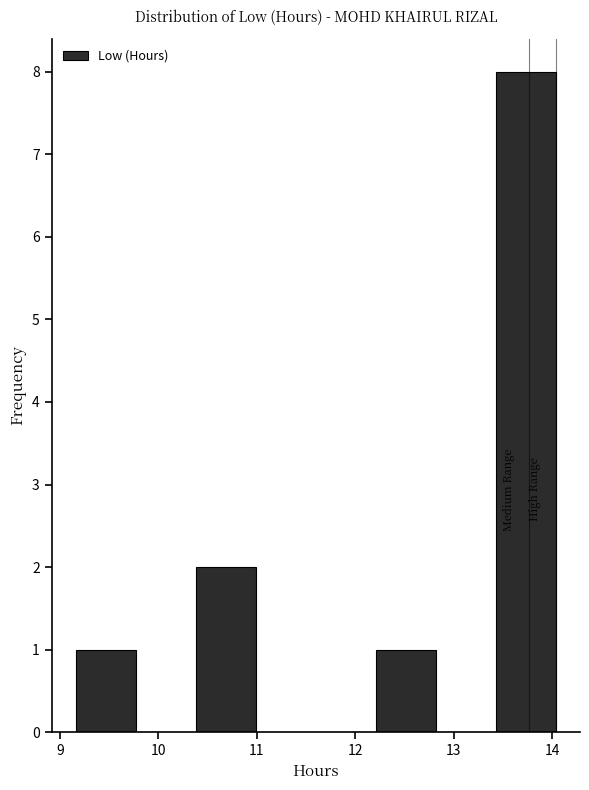

Reading left to right, transcribe this chart: for each bar, give the range it covers on the x-axis and its height. Neither the bar edges nor the heights are printed on the chart, so give them approximately, as read against the axes.

9.16 to 9.77: 1
9.77 to 10.38: 0
10.38 to 10.99: 2
10.99 to 11.60: 0
11.60 to 12.21: 0
12.21 to 12.82: 1
12.82 to 13.43: 0
13.43 to 14.04: 8